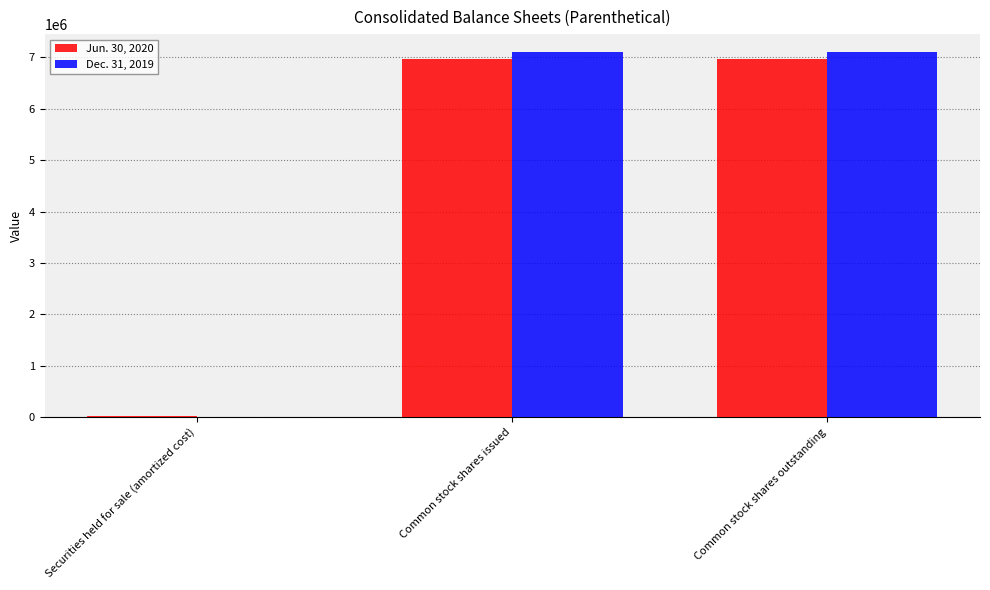

True or false: Dec. 31, 2019 has a value of 7095920 at Common stock shares outstanding.

True